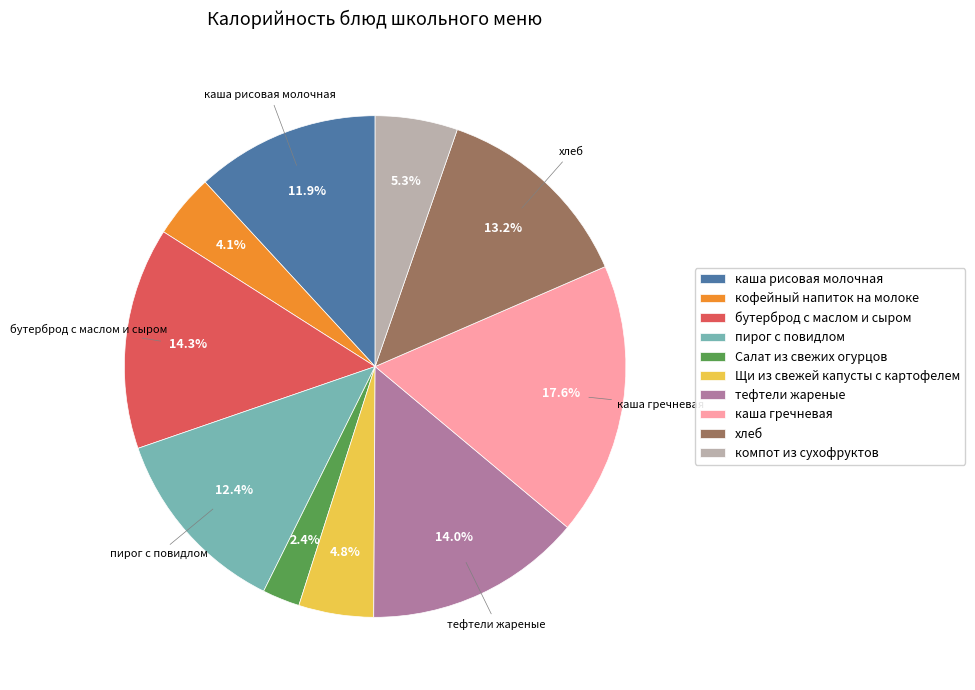

What is the largest slice in the pie chart?

каша гречневая